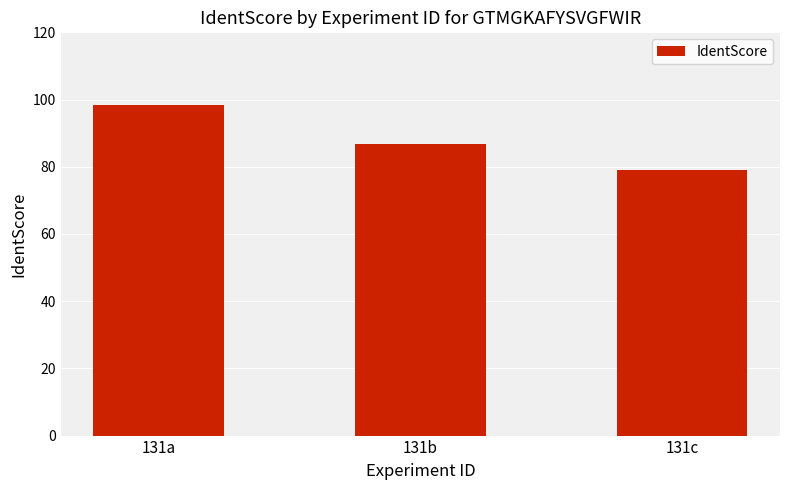

Where does the data first go above 86?

131a